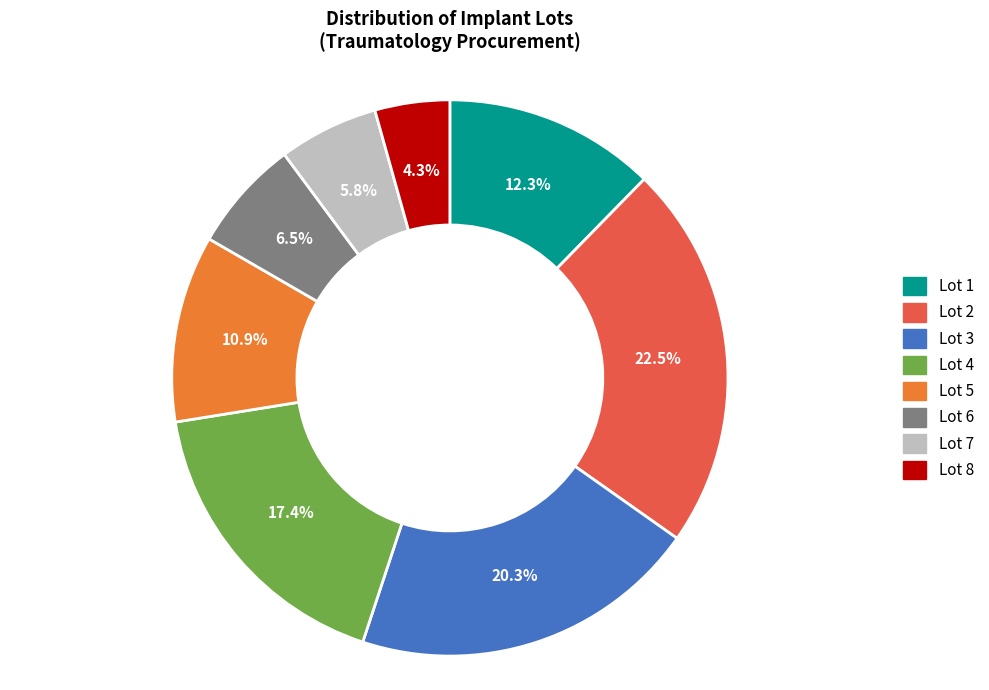

Which category has the biggest portion of the pie?

Lot 2